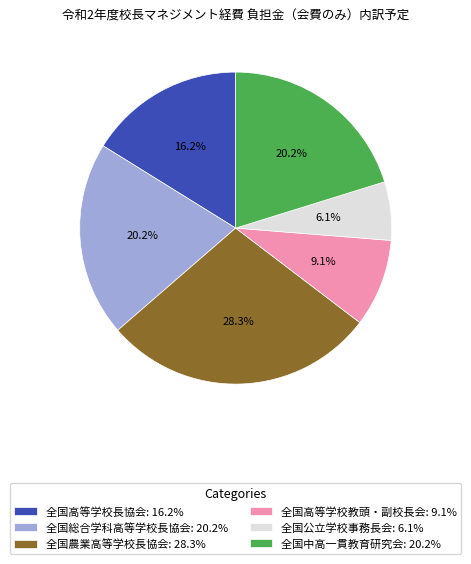

Between 全国高等学校長協会 and 全国公立学校事務長会, which is larger?

全国高等学校長協会